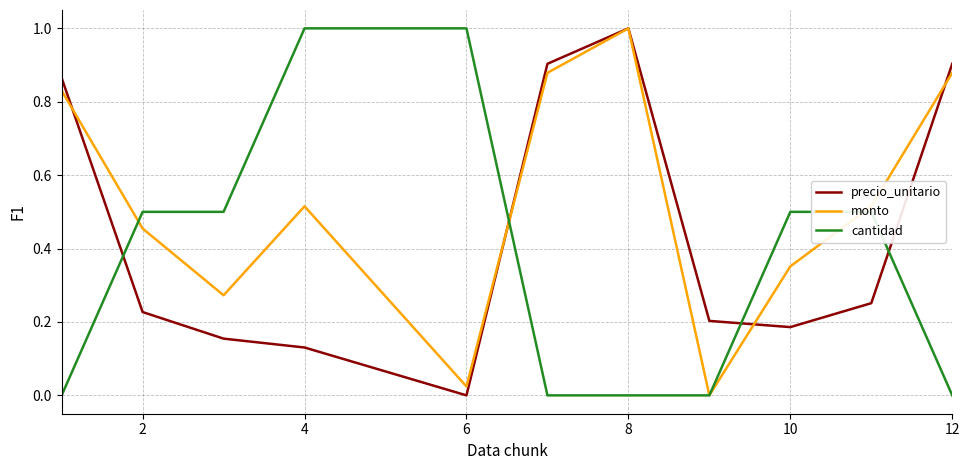

What is the greatest value displayed?

1.0